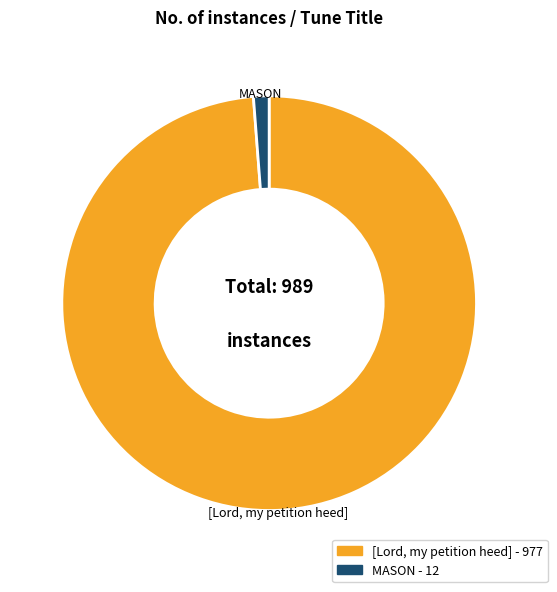

Does any single category account for the majority?

Yes